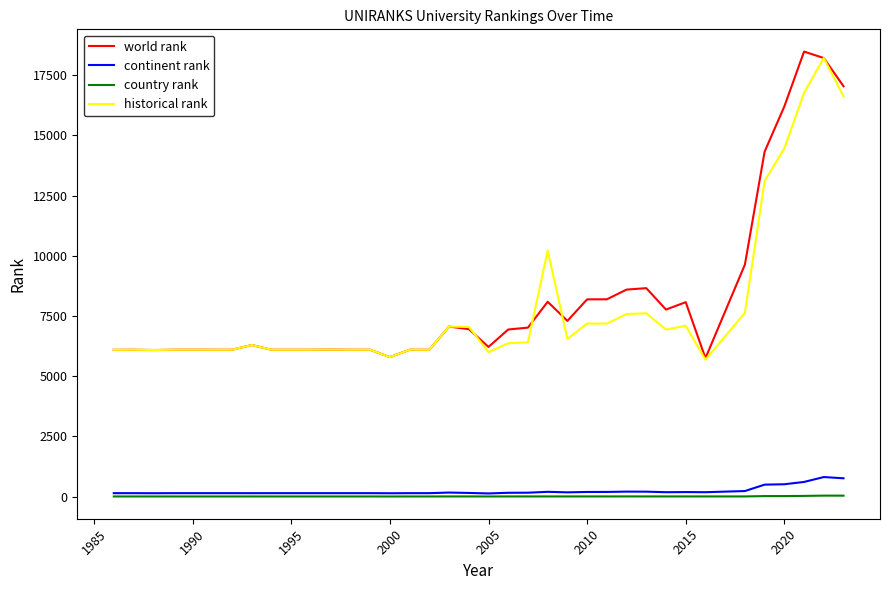

What is the difference between the maximum and minimum values in the continent rank series?

681.0